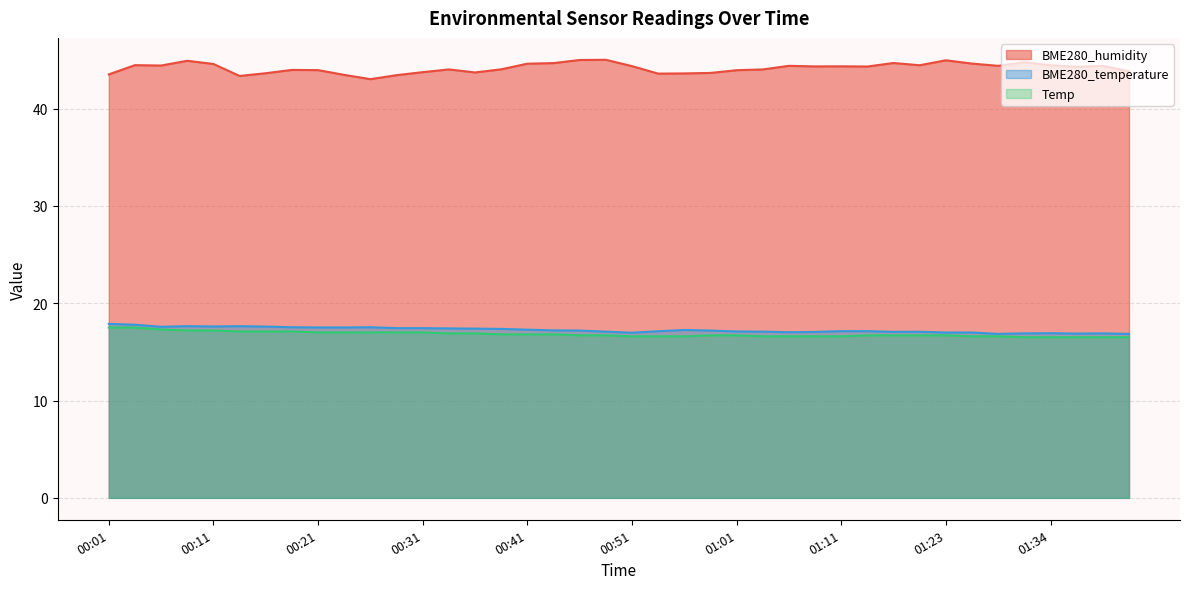

What is the lowest value of the BME280_humidity series?

43.0